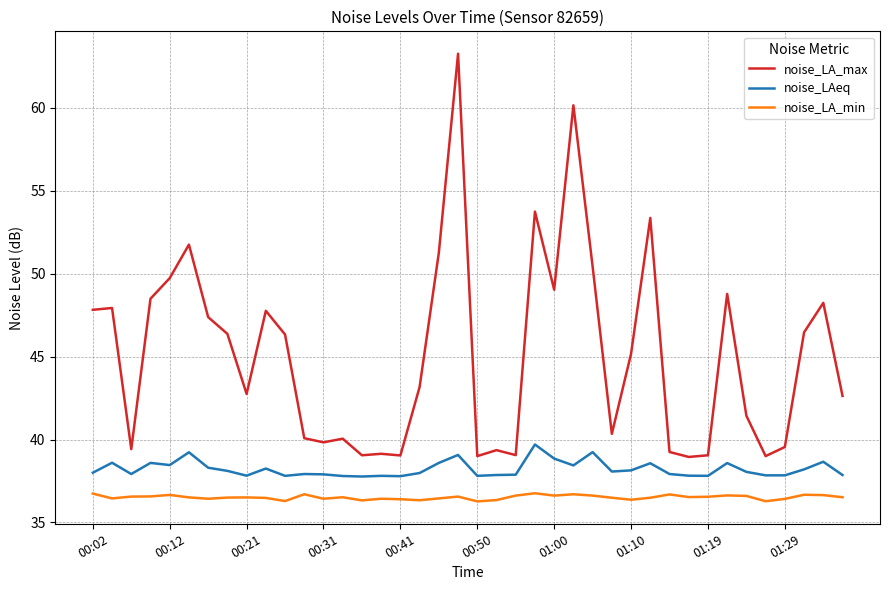

True or false: noise_LAeq and noise_LA_max intersect in this chart.

False